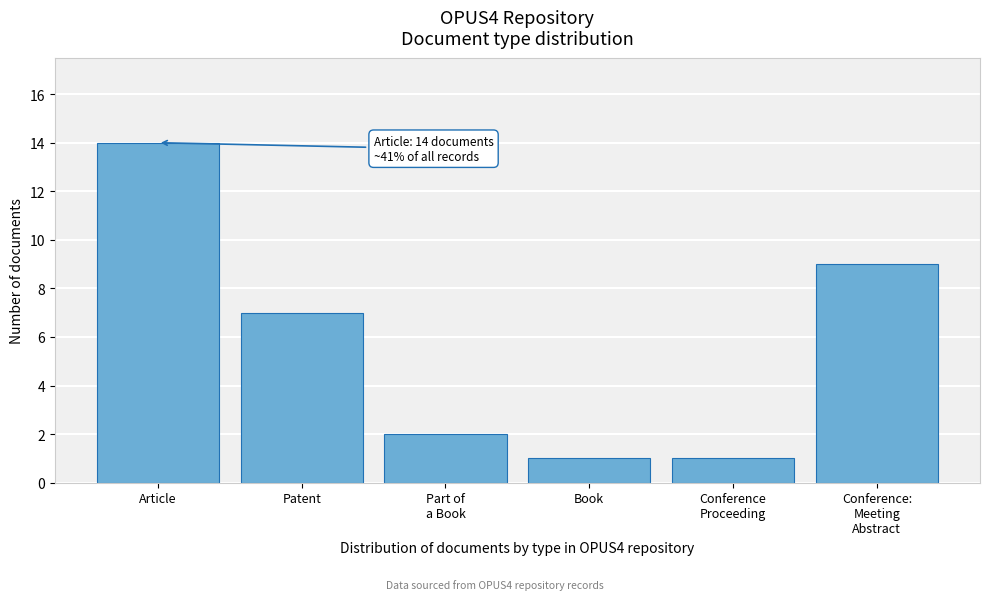

Reading right to left, extract all data points from this chart.

9	1	1	2	7	14